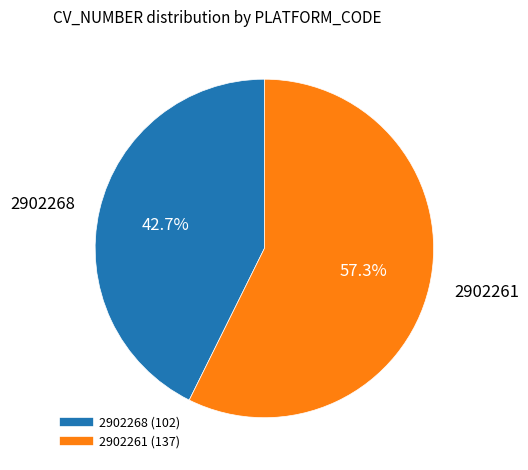

How many slices are in this pie chart?

2